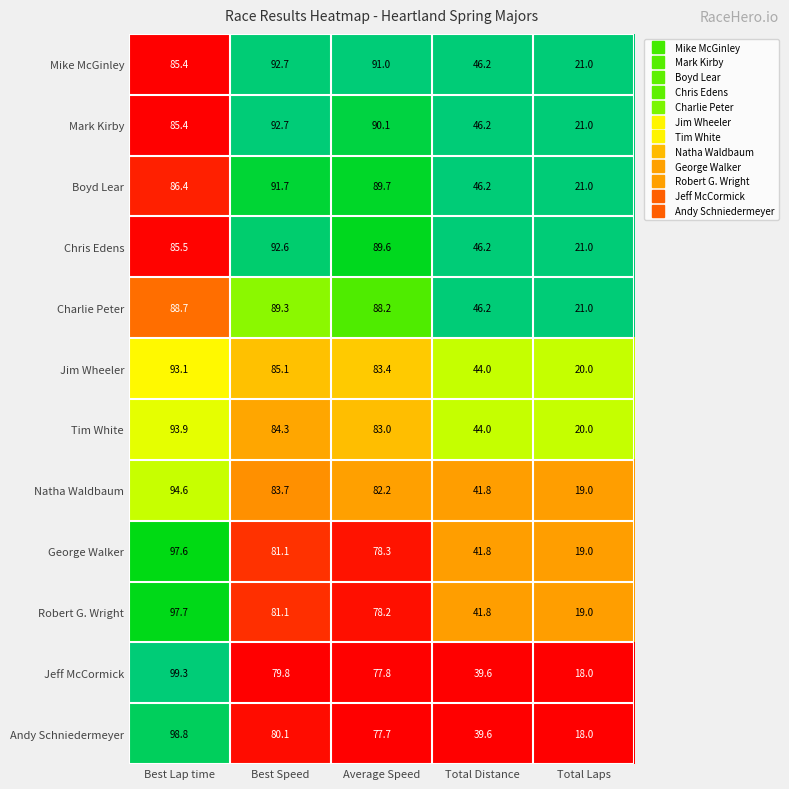

Which series changed the most between Best Speed and Average Speed?

Chris Edens